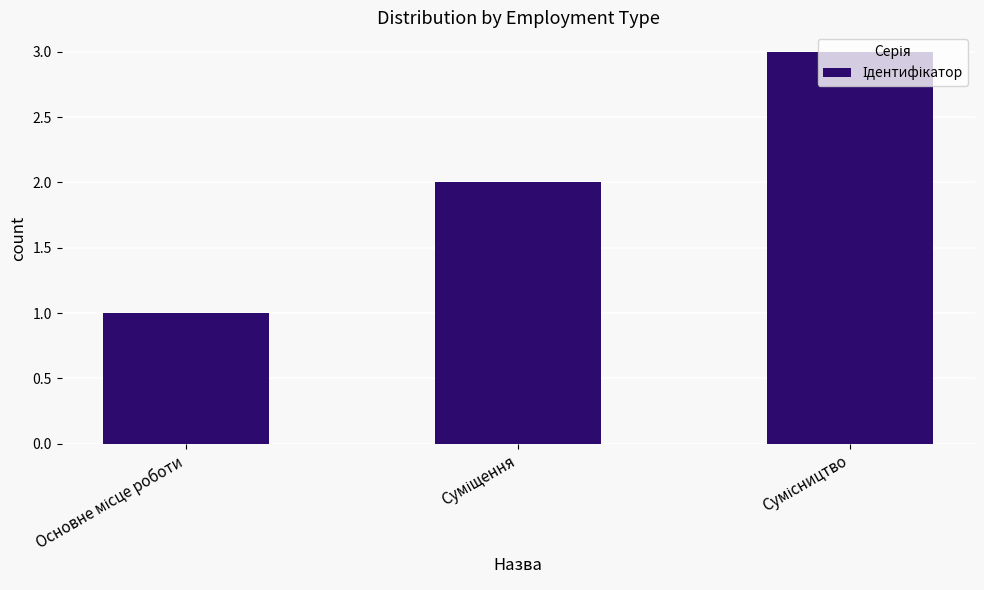

What is the sum of all values?

6